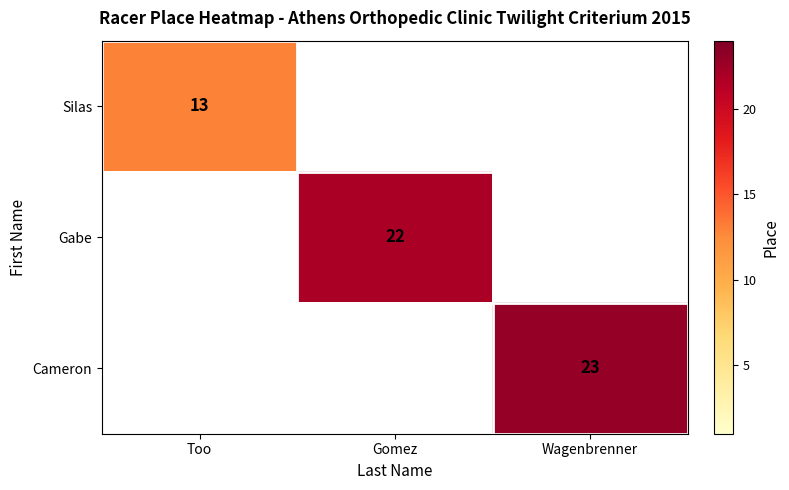

Which label corresponds to the smallest value in the chart?

Too